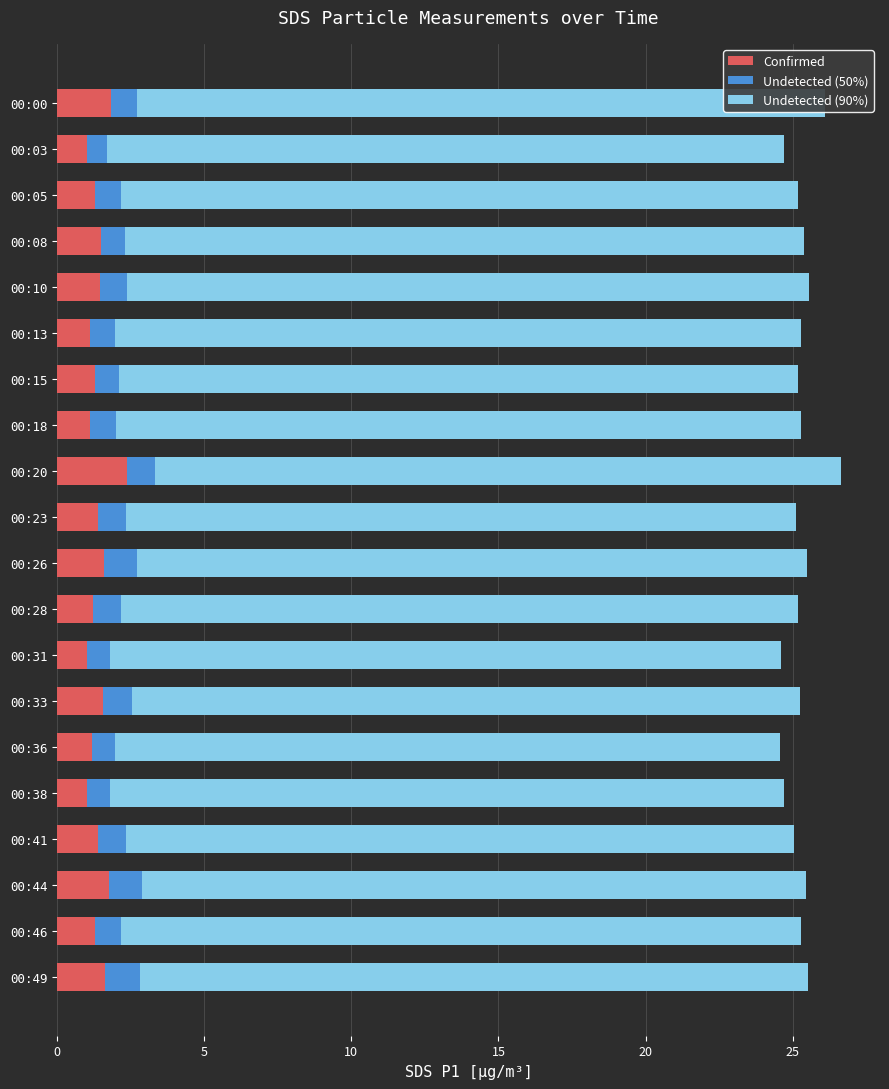

What are all the series names shown in the legend?

Confirmed, Undetected (50%), Undetected (90%)